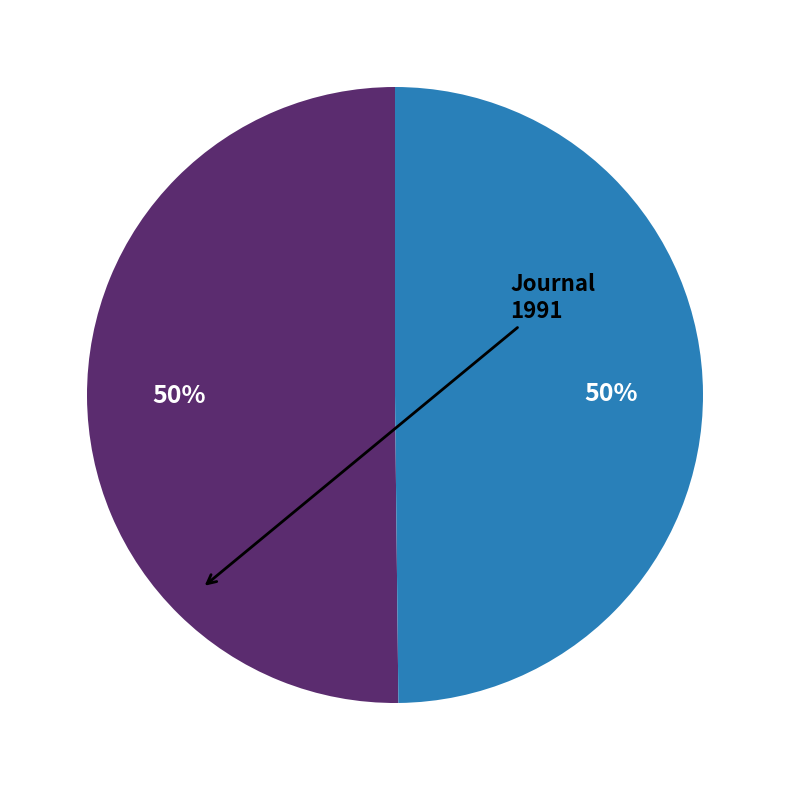

To the nearest percent, what is the average slice percentage?

50%